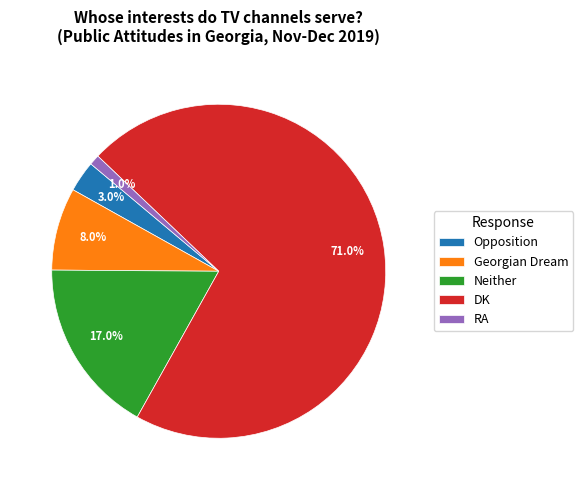

True or false: Neither accounts for 23% of the total.

False